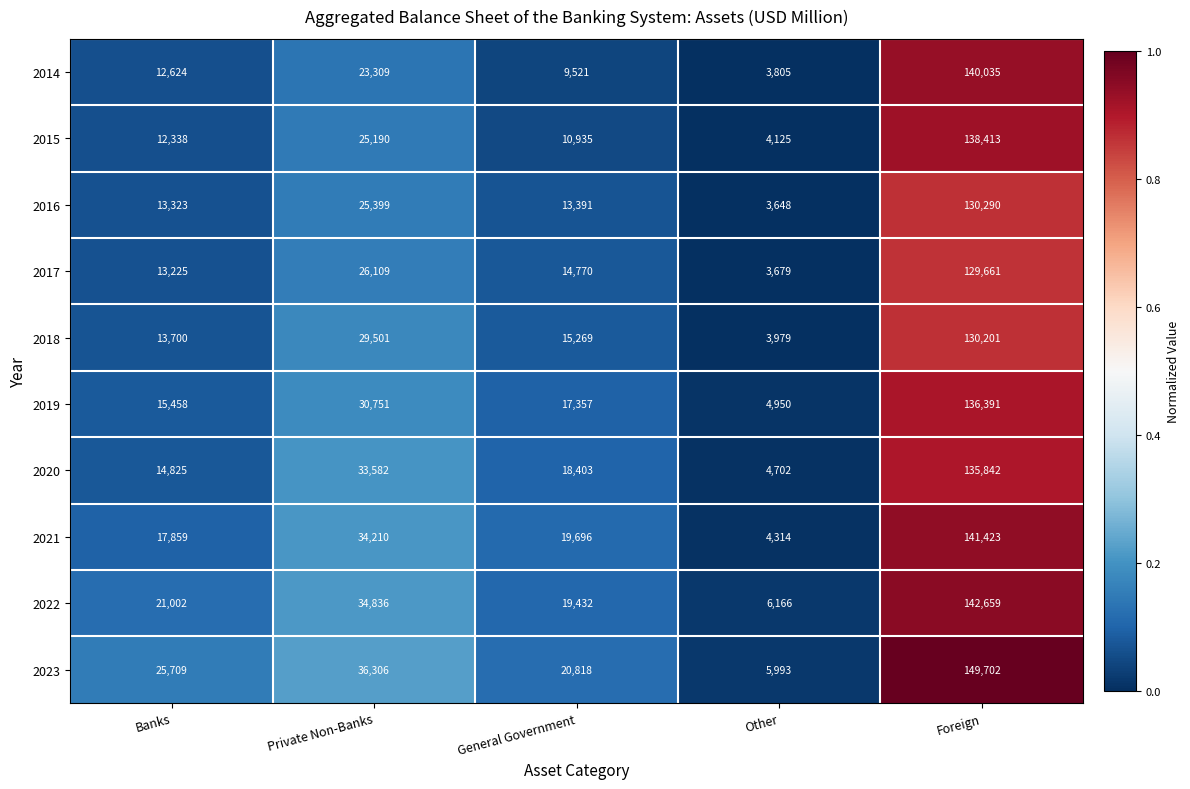

What is the average value of the 2022 series?

44819